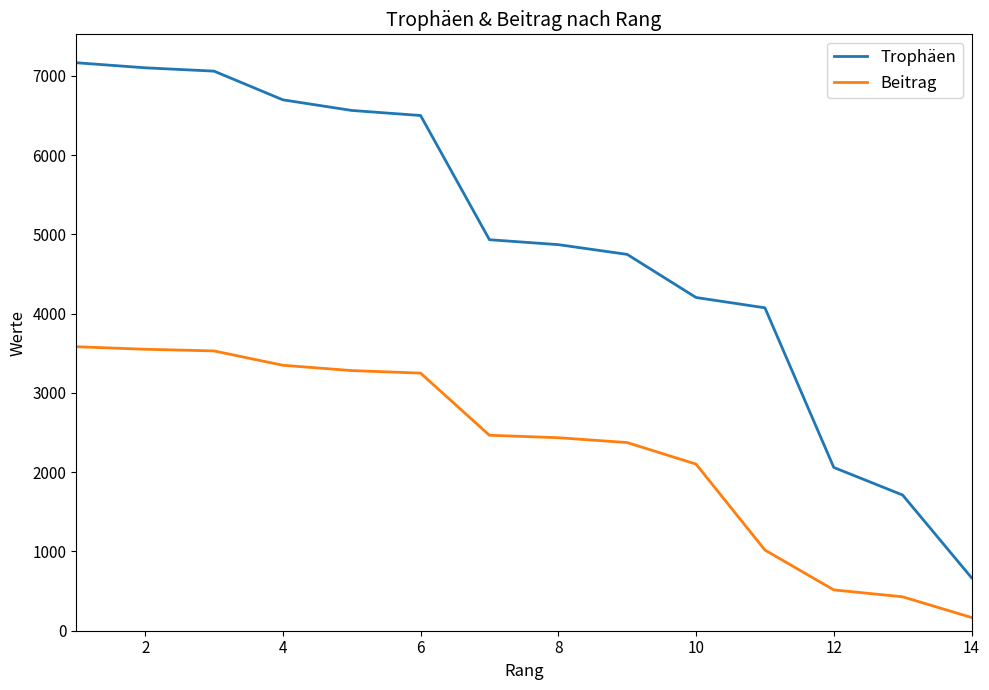

Does the chart display data point markers on the line(s)?

No